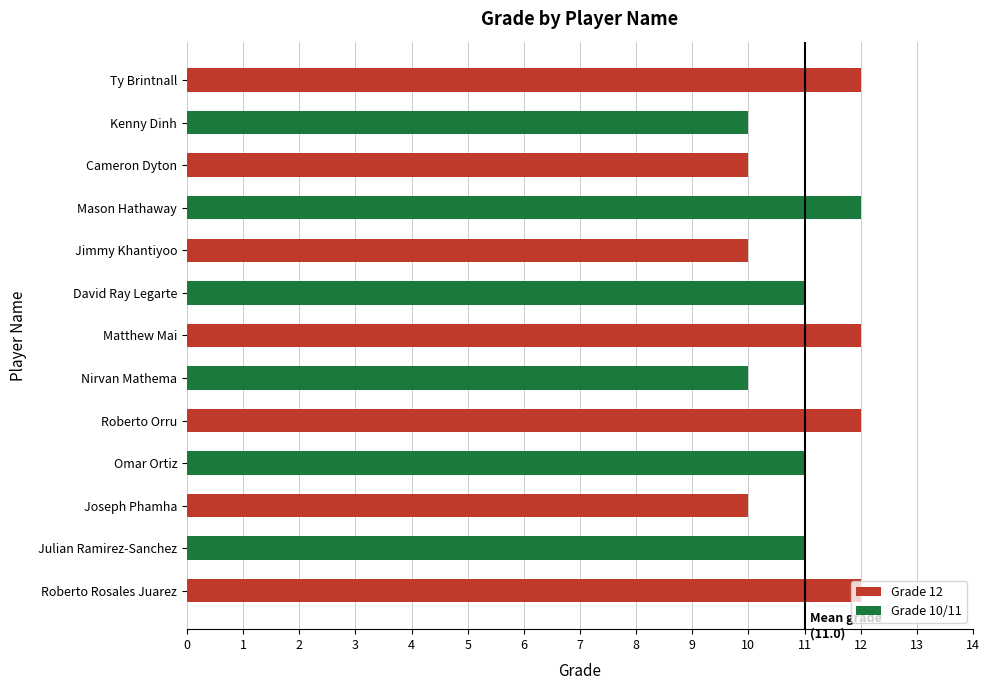

What value does the data have at Nirvan Mathema?

10